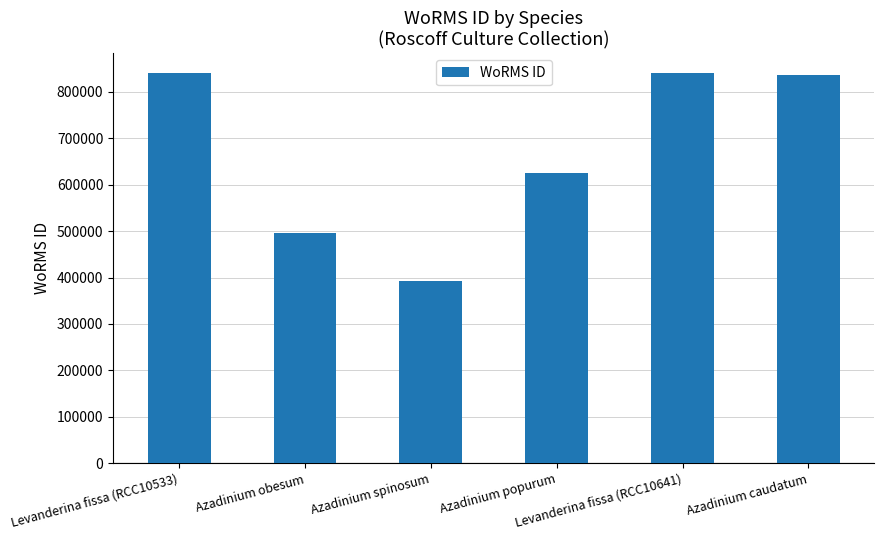

Between Azadinium popurum and Azadinium caudatum, which is larger?

Azadinium caudatum